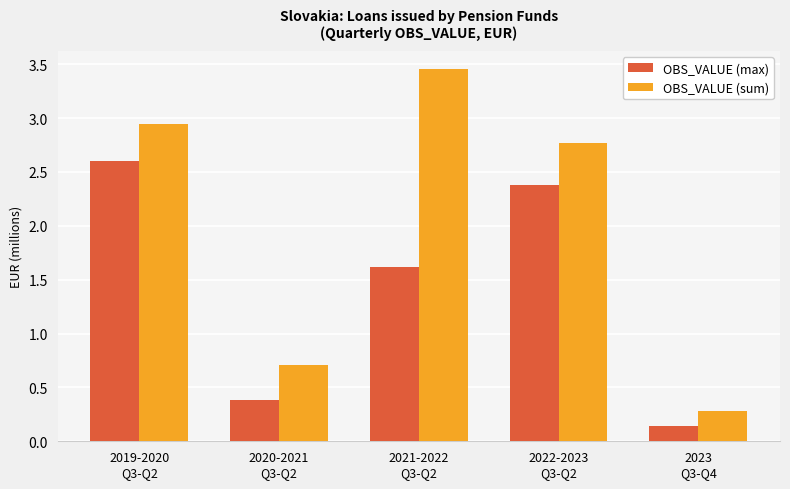

Which series has the largest range (max minus min)?

OBS_VALUE (sum)